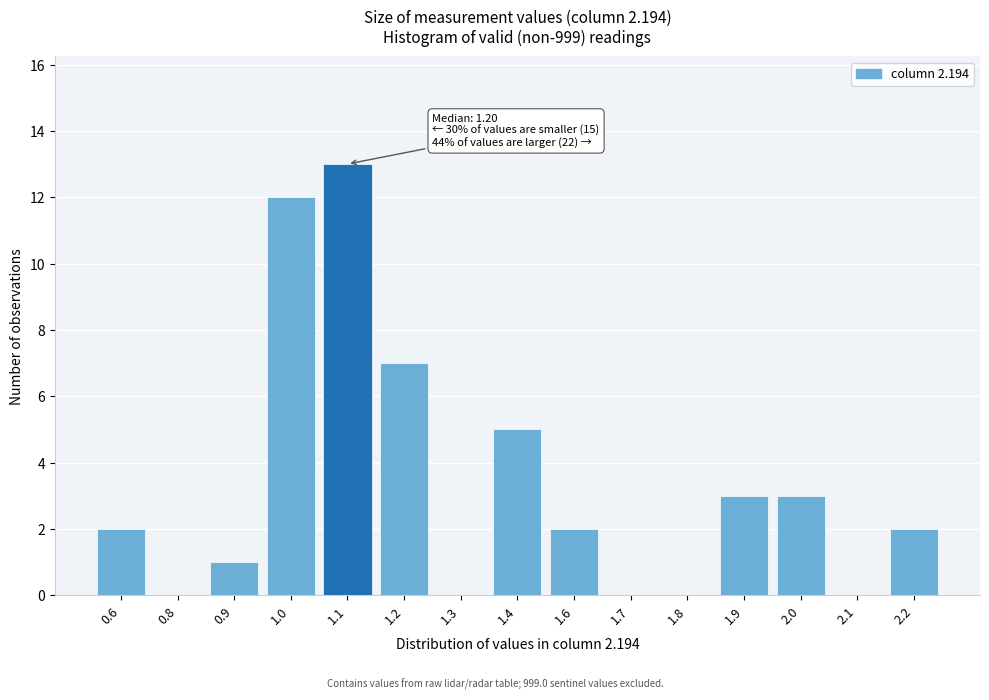

Reading left to right, what are all the values shown in this chart?

0.6=2	0.8=0	0.9=1	1.0=12	1.1=13	1.2=7	1.3=0	1.4=5	1.6=2	1.7=0	1.8=0	1.9=3	2.0=3	2.1=0	2.2=2